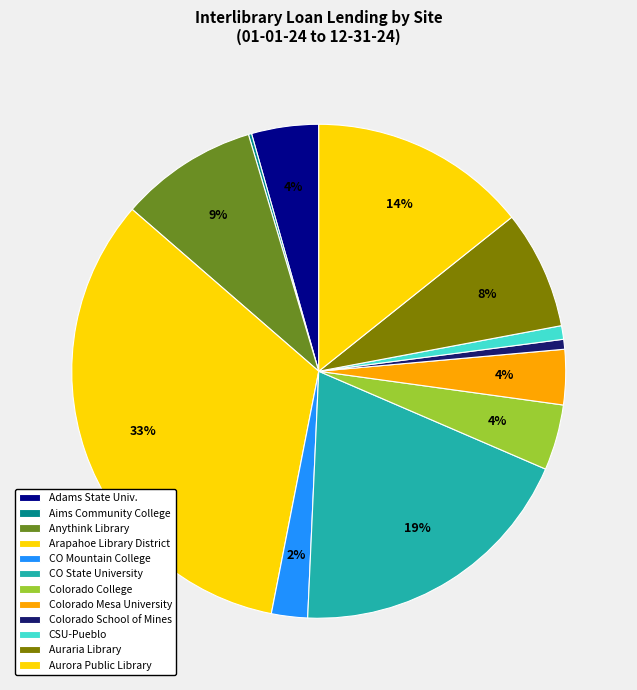

Is it true that CSU-Pueblo is 12% of the pie?

False